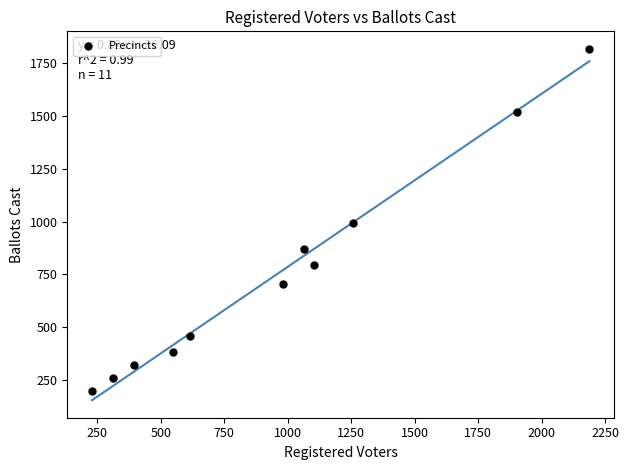

What is the range of X values (max minus min)?

1958